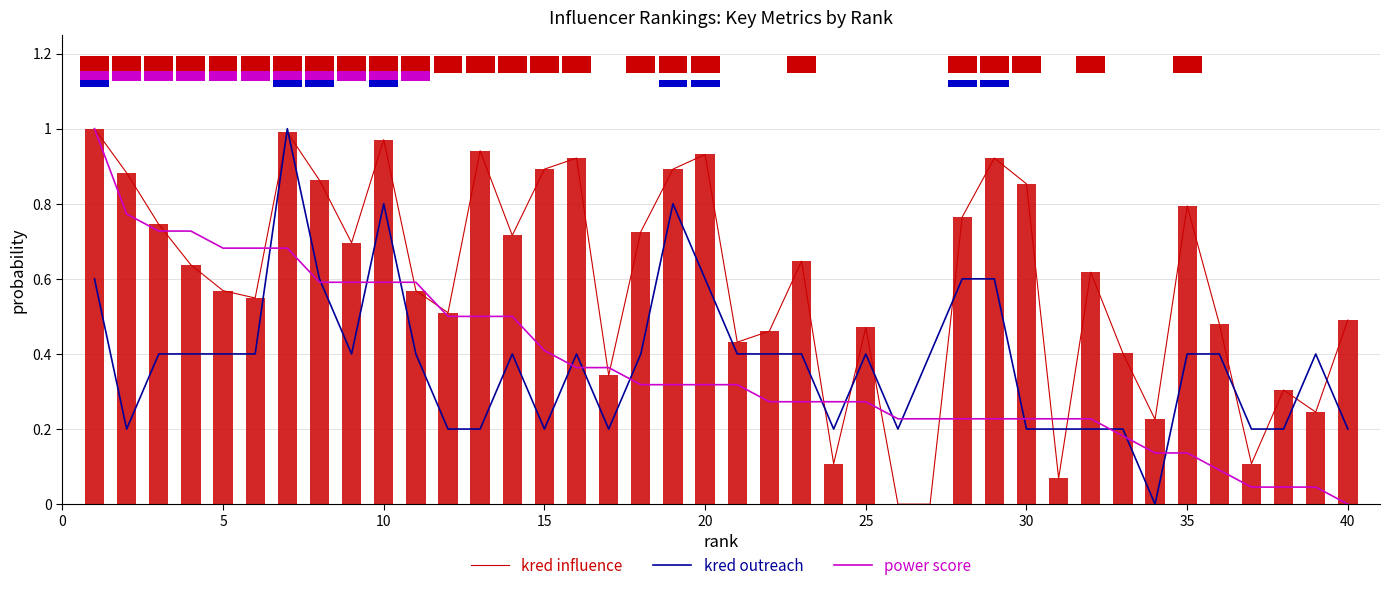

Which category has the lowest value in the power score series?

40